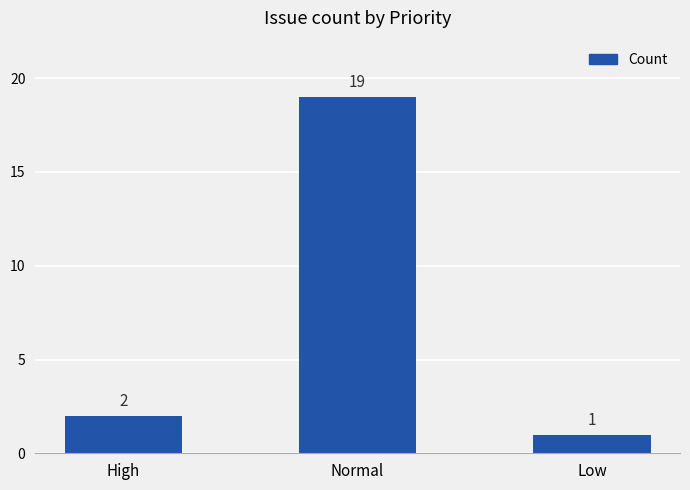

At which category does the chart reach its minimum across all series?

Low